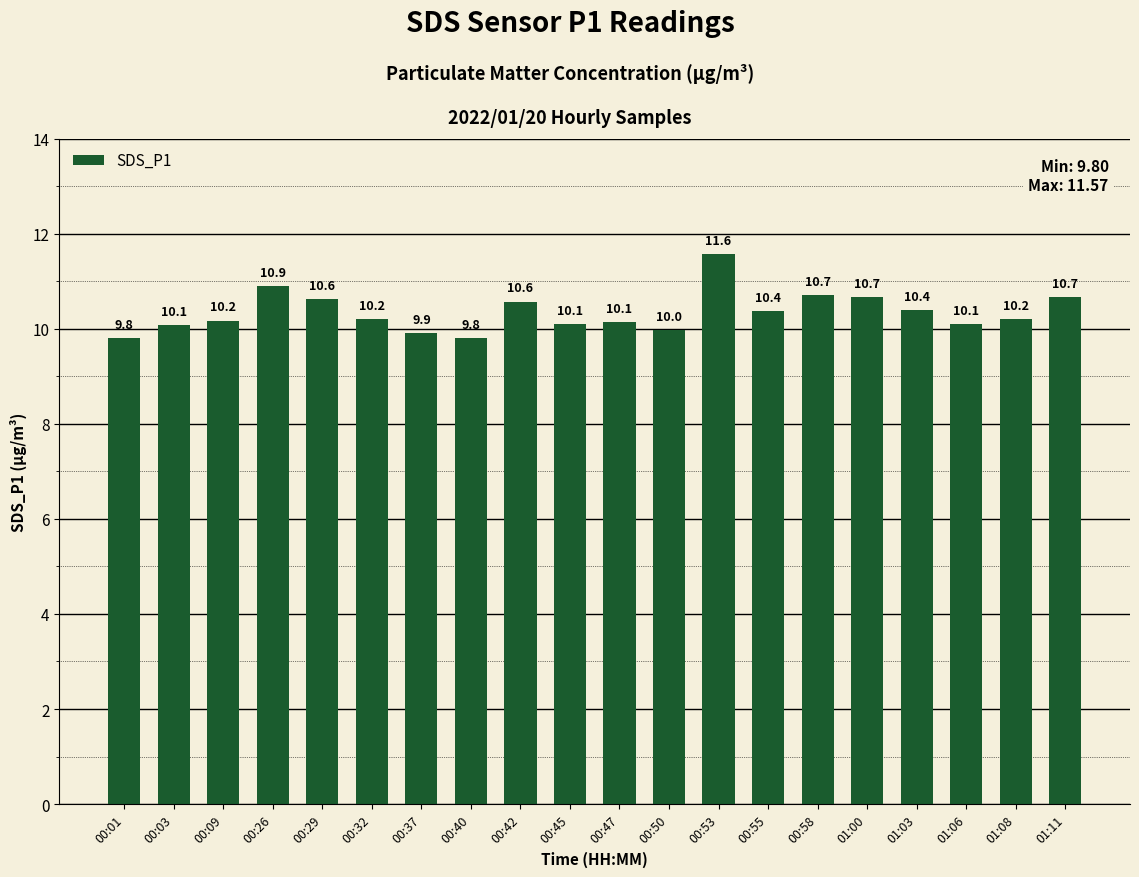

Reading right to left, transcribe all the data shown in this chart.

01:11=10.7	01:08=10.2	01:06=10.1	01:03=10.4	01:00=10.7	00:58=10.7	00:55=10.4	00:53=11.6	00:50=10.0	00:47=10.1	00:45=10.1	00:42=10.6	00:40=9.8	00:37=9.9	00:32=10.2	00:29=10.6	00:26=10.9	00:09=10.2	00:03=10.1	00:01=9.8